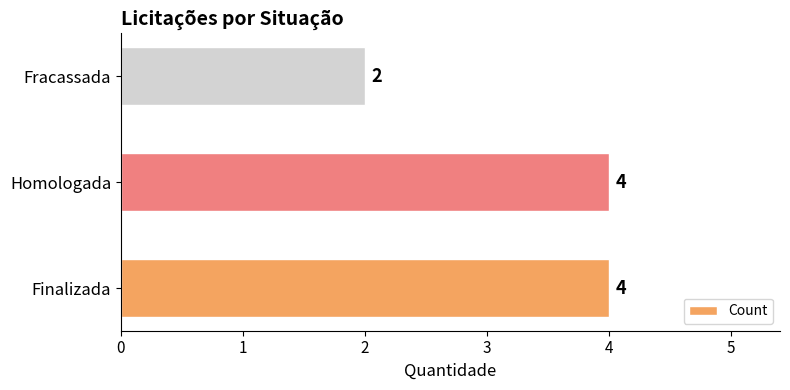

What is the ratio of the value at Homologada to the value at Fracassada?

2.0